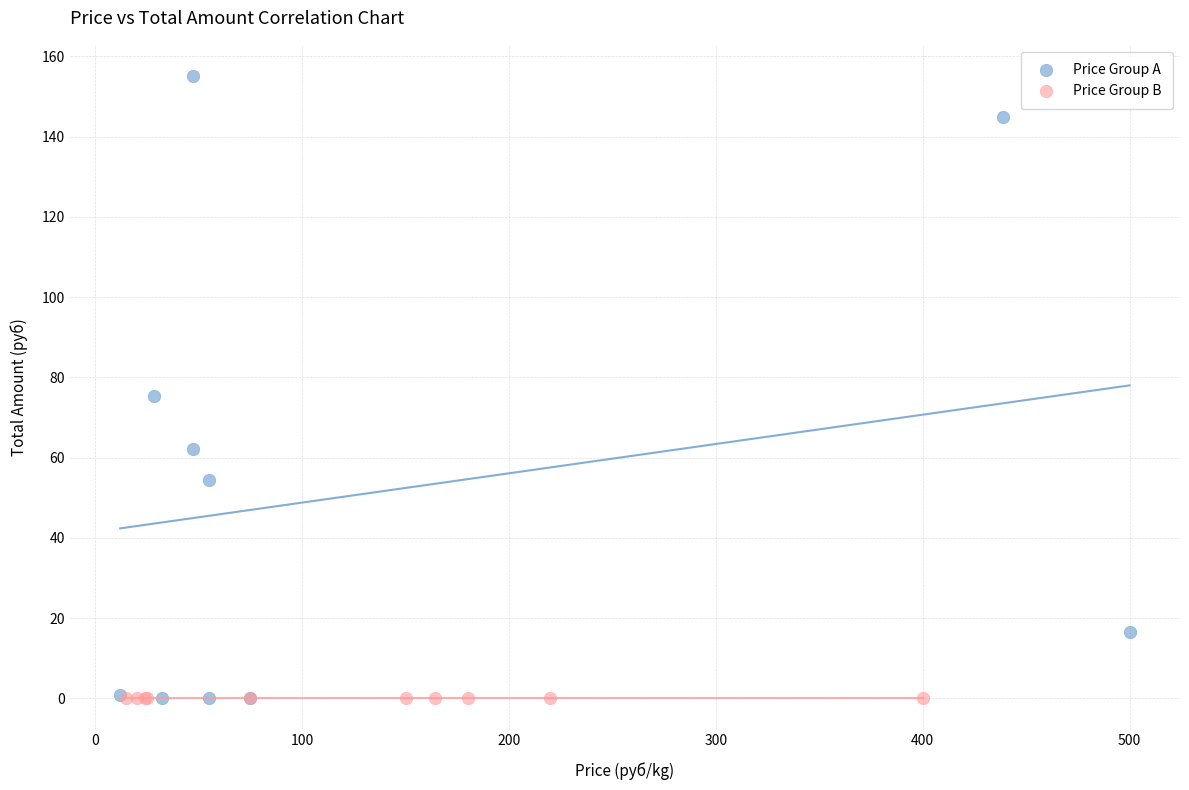

Which series reaches the maximum Y coordinate?

Price Group A